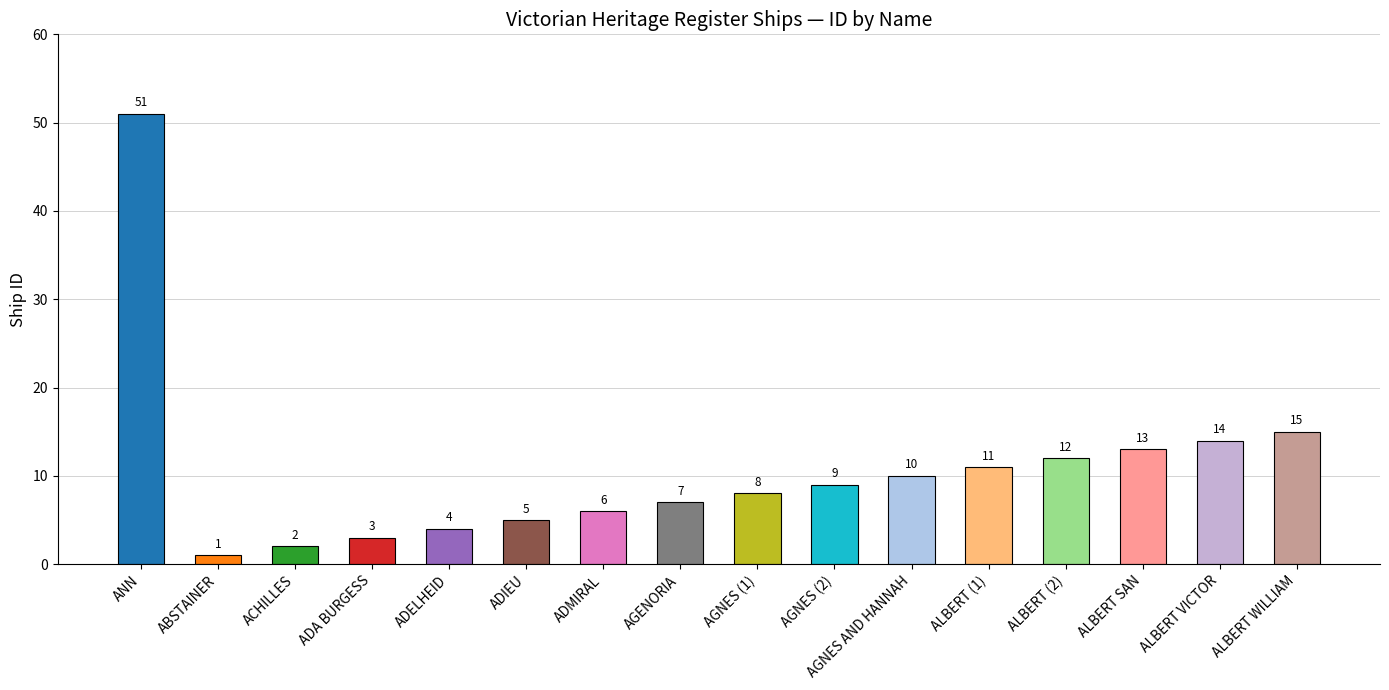

What is the difference between the maximum and second lowest values?

49